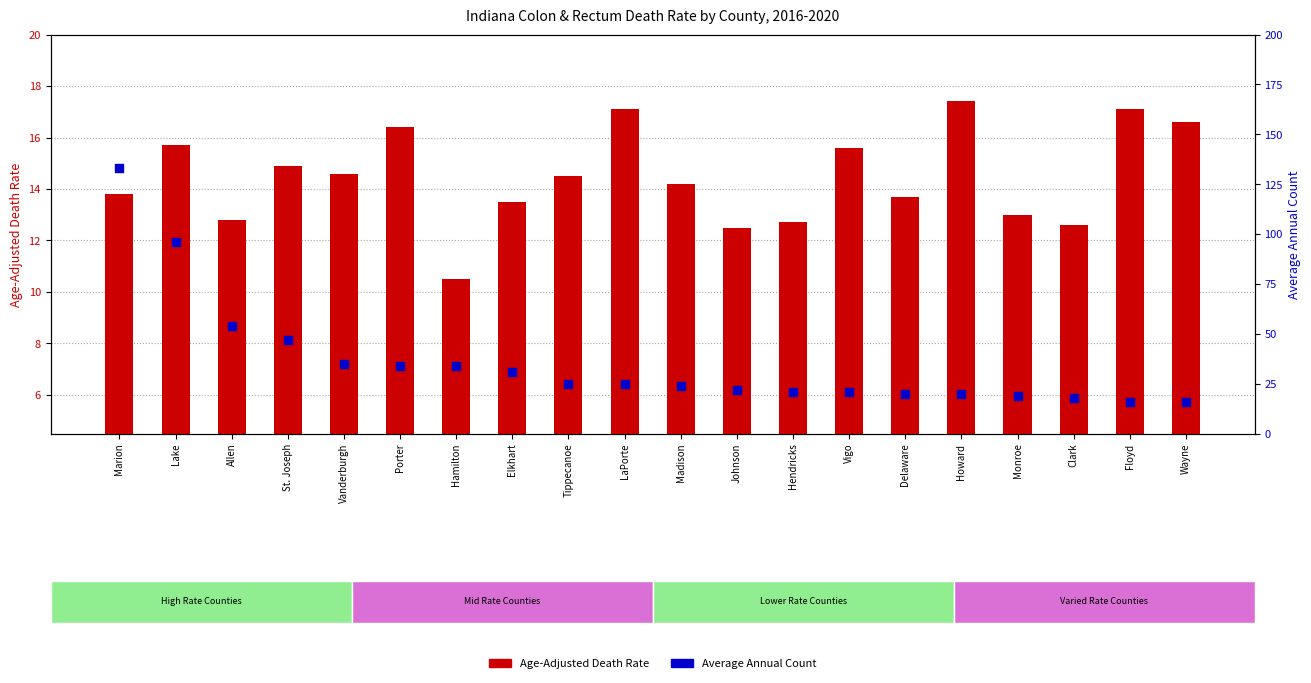

Which series has the widest spread of Y values?

Average Annual Count